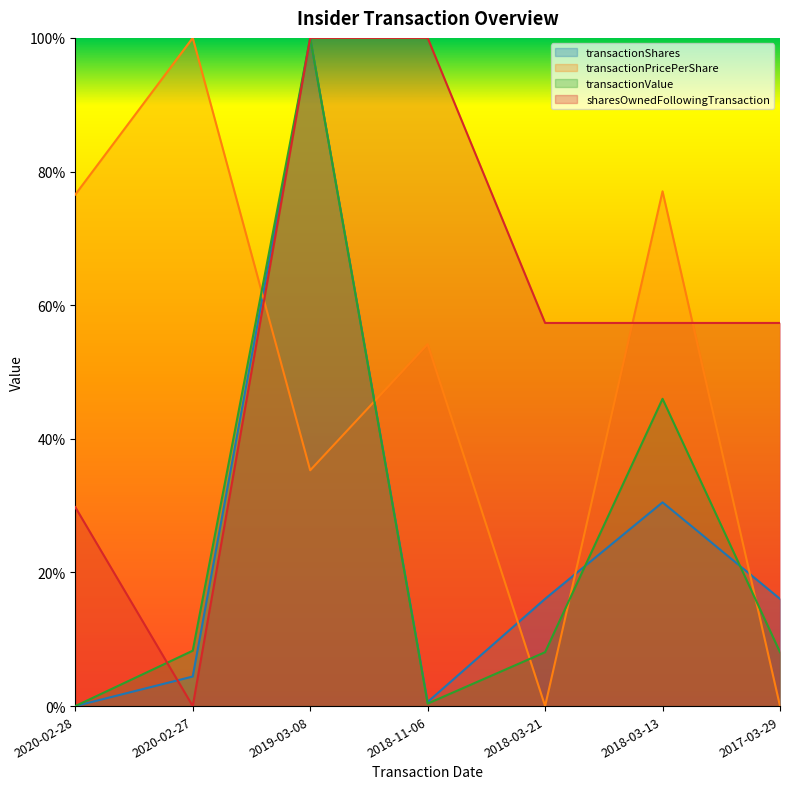

Rank the series by their maximum value, from highest to lowest.

transactionShares, transactionPricePerShare, transactionValue, sharesOwnedFollowingTransaction